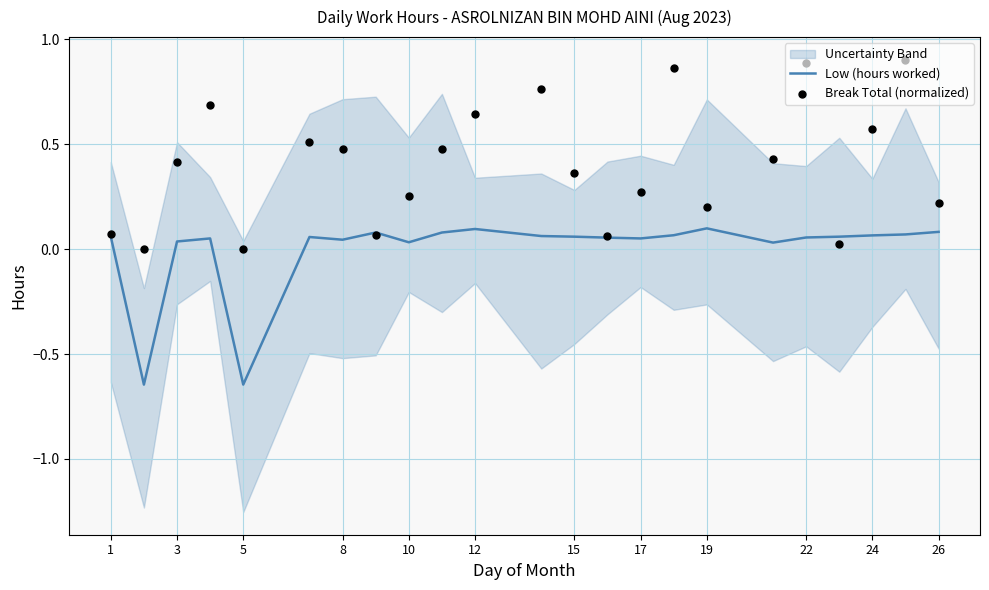

Which series contains the lowest Y value?

Low (hours worked)